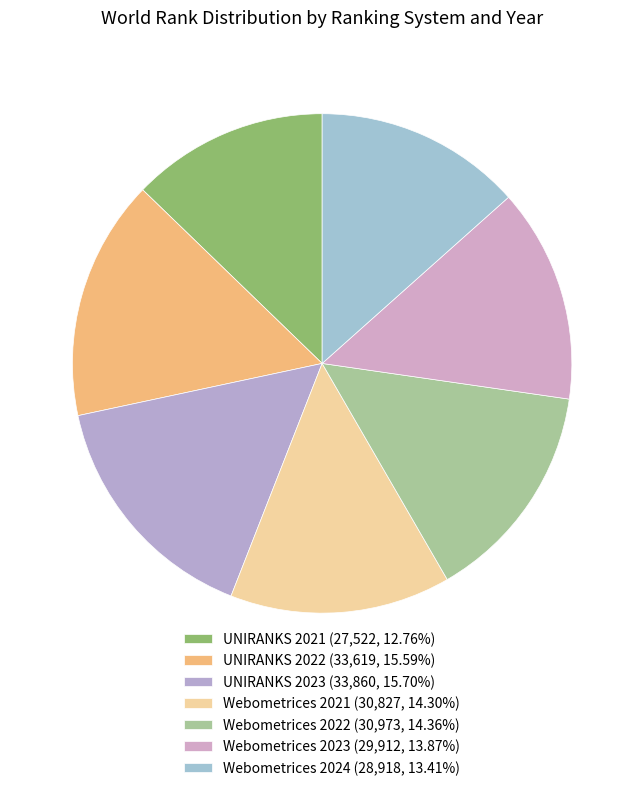

What is the smallest slice in the pie chart?

UNIRANKS 2021